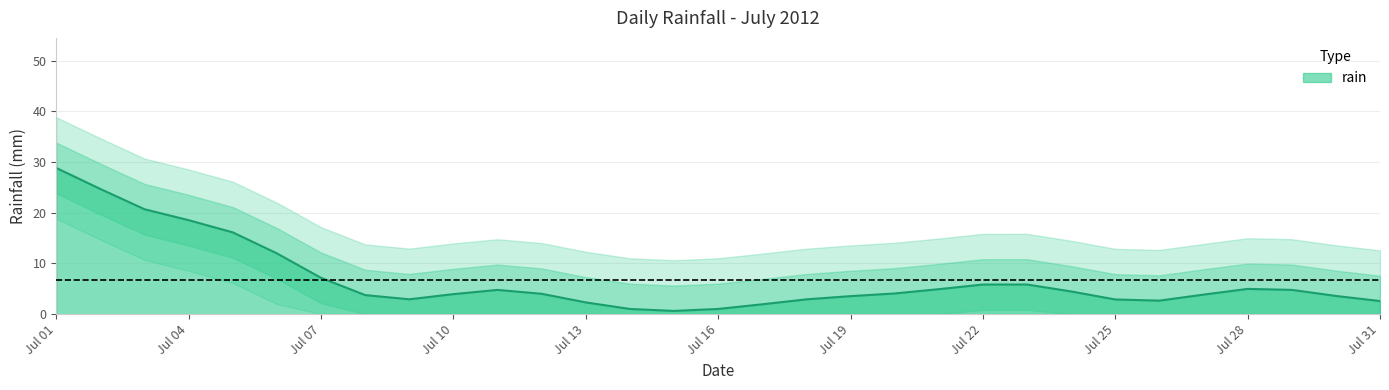

At which label does rain reach its peak?

Jul 01